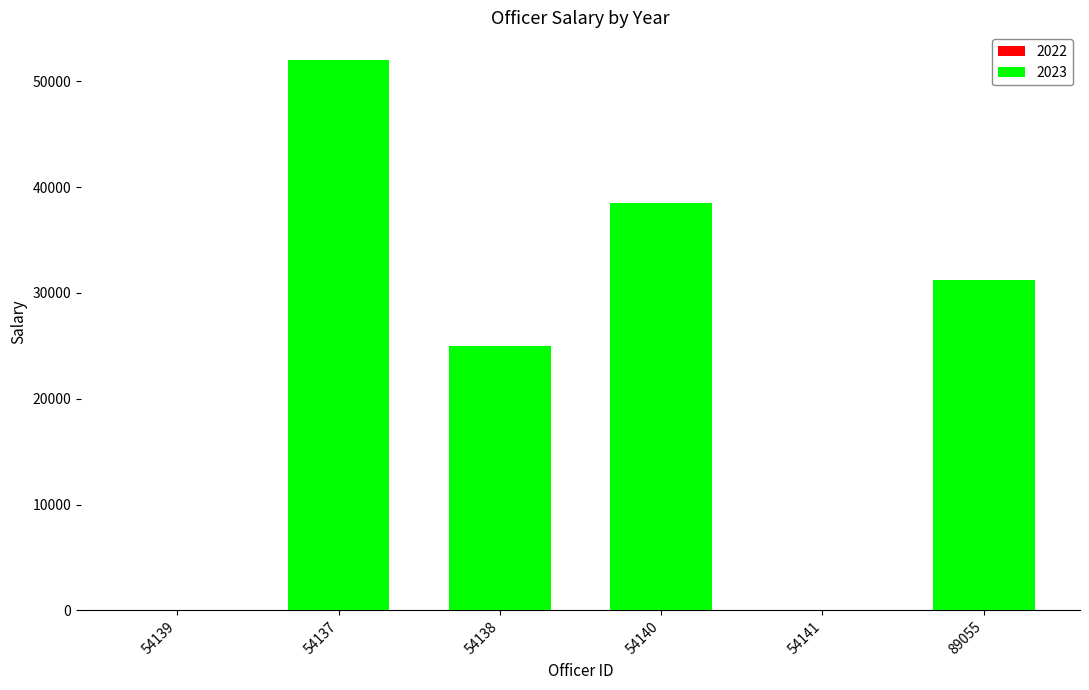

At which category is the sum across all series the highest?

54137